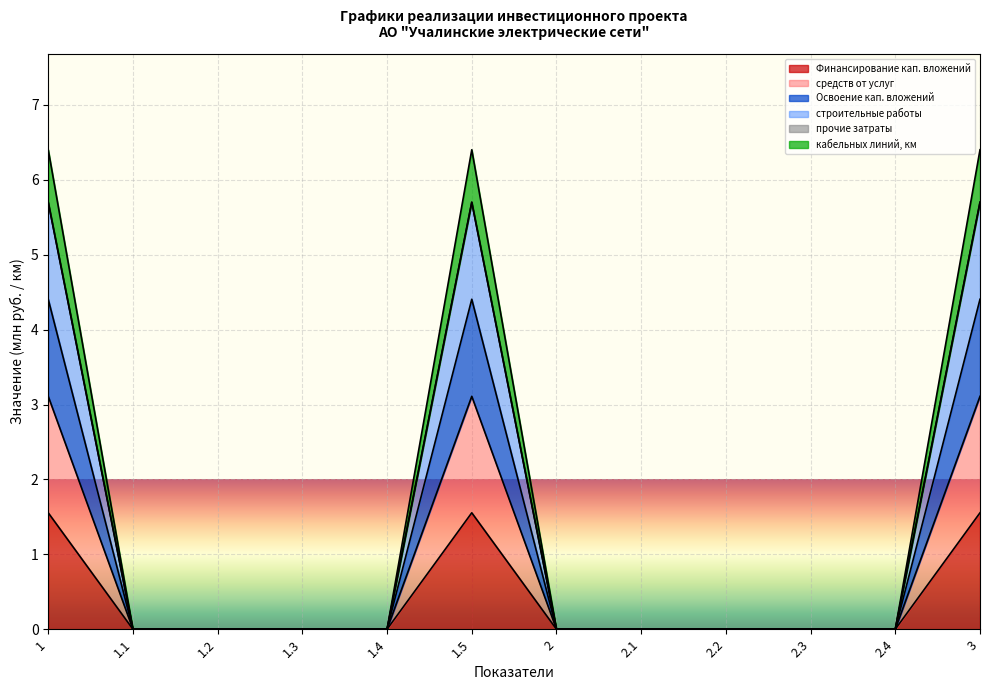

True or false: прочие затраты has more than 1 points higher than both neighbors.

False